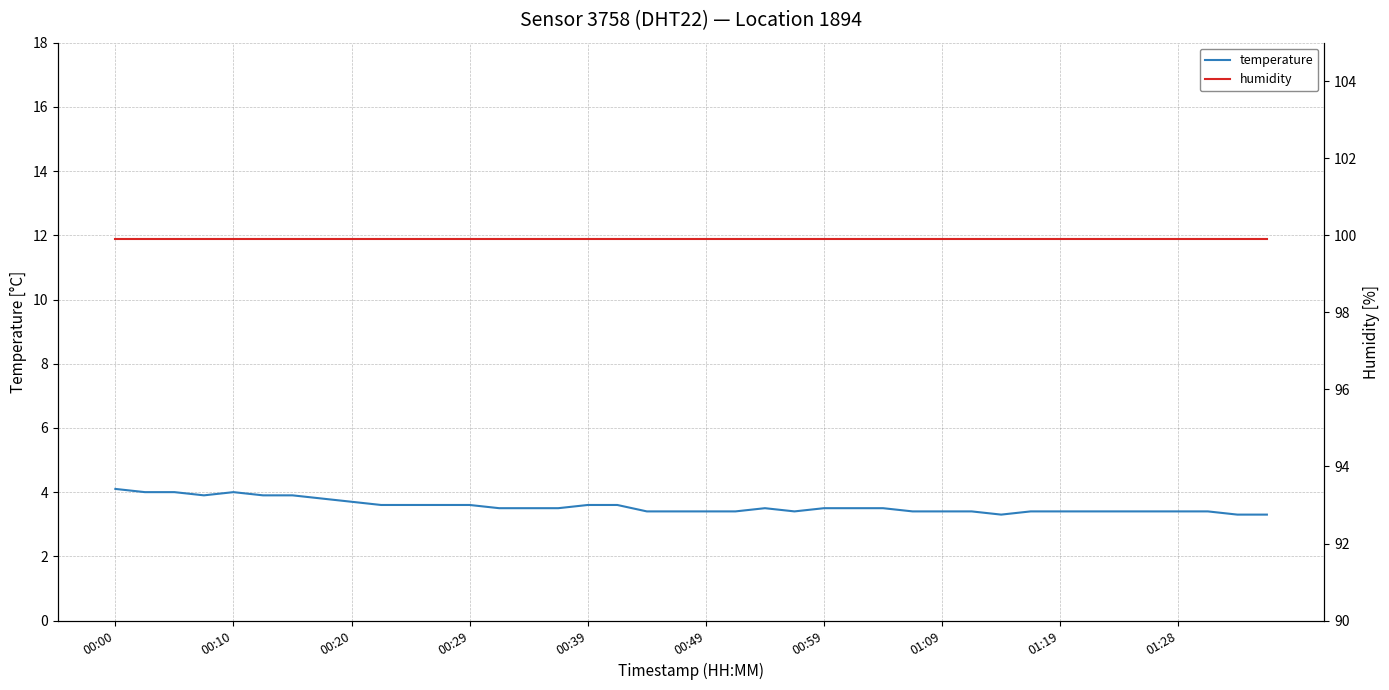

At which category is the sum across all series the highest?

00:00